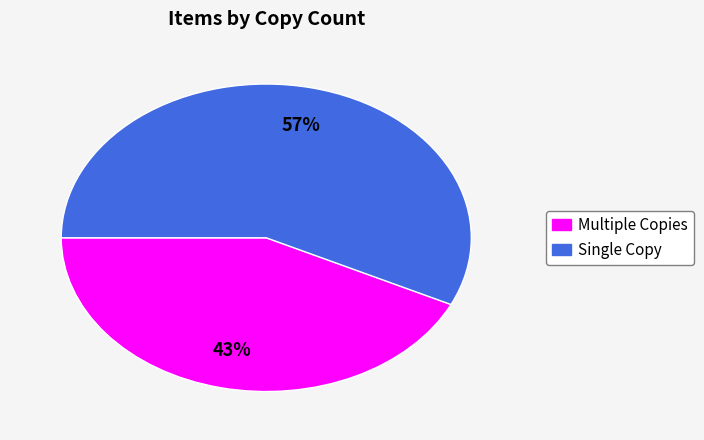

Is there a majority slice in this chart?

Yes